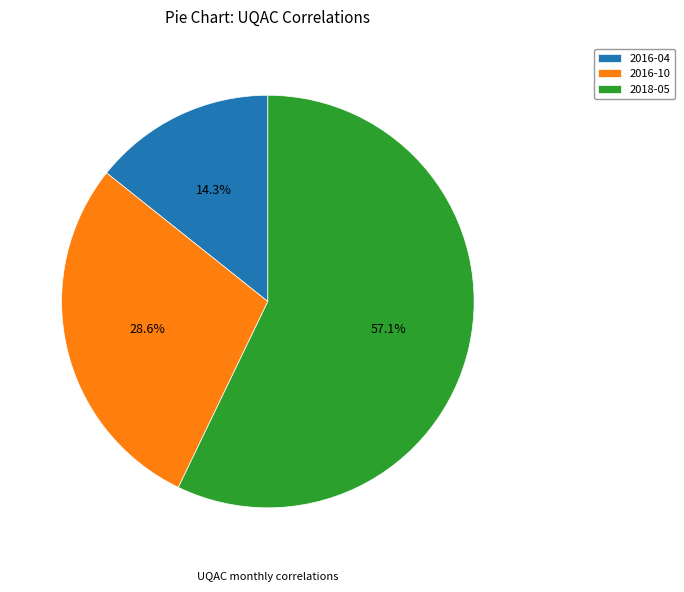

What is the largest slice in the pie chart?

2018-05